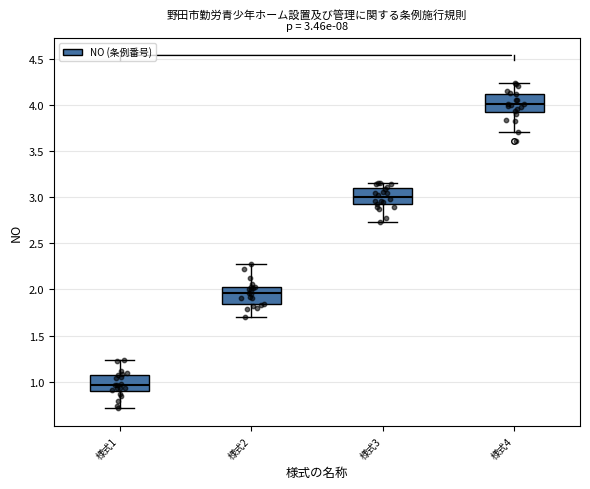

Which box's median line is the highest?

様式4